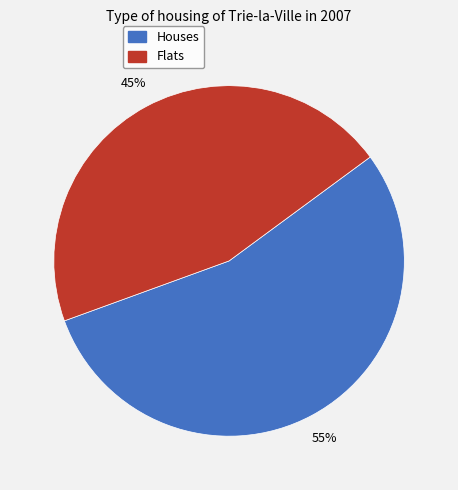

Does any single category account for the majority?

Yes